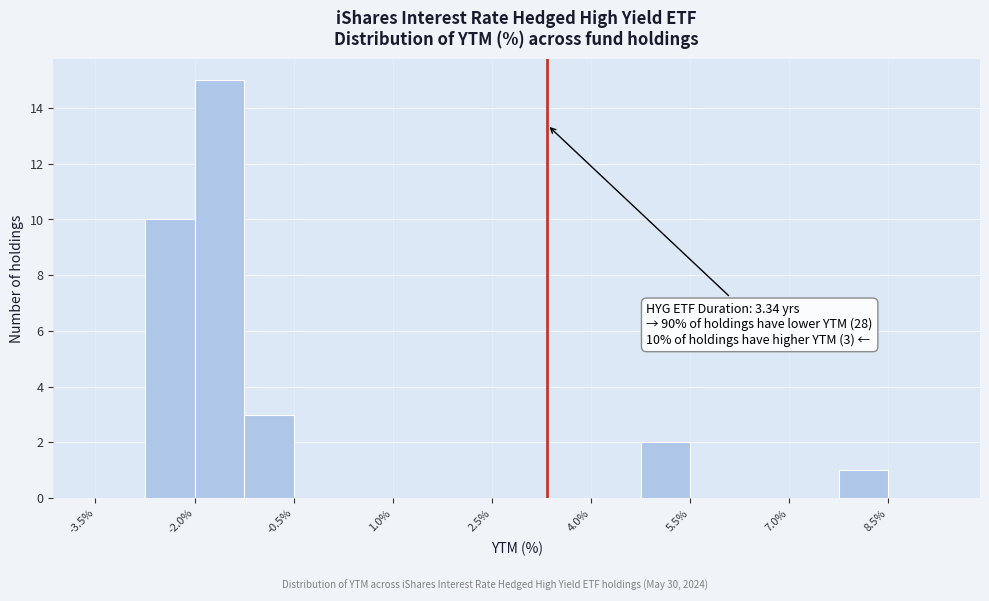

Read against the x-axis, roughly where is the centre of the tallest bar?

-1.6